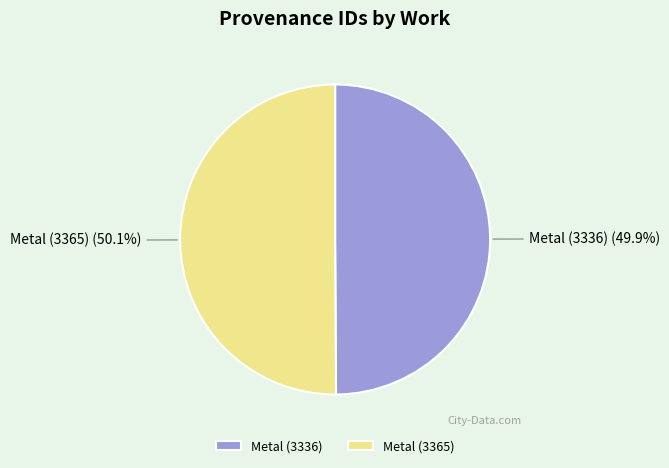

What is the ratio of the value at Metal (3365) to the value at Metal (3336)?

1.0